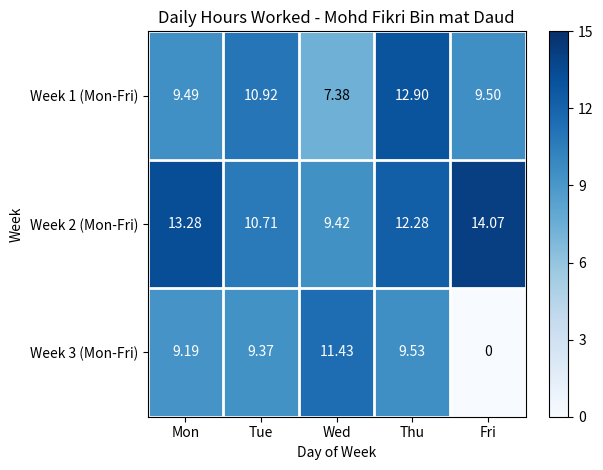

Which label corresponds to the largest value in the chart?

Fri